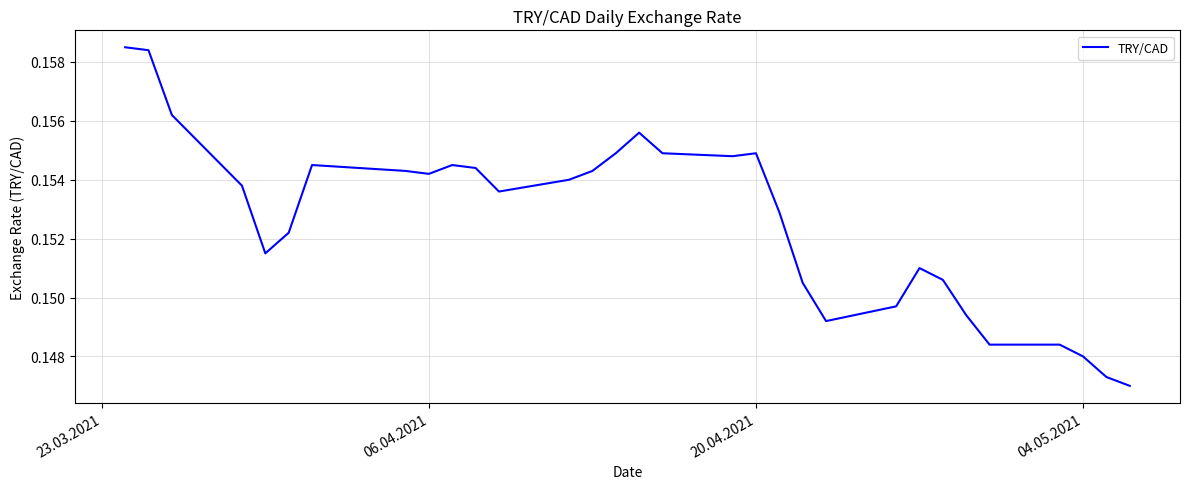

True or false: the data has more than 1 interior local peaks.

True